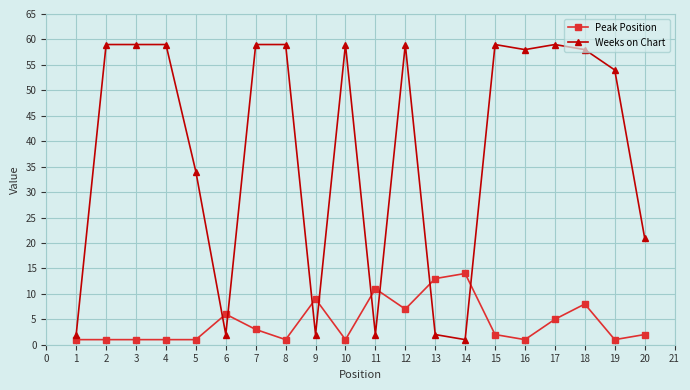

Which series has the largest total across all categories?

Weeks on Chart